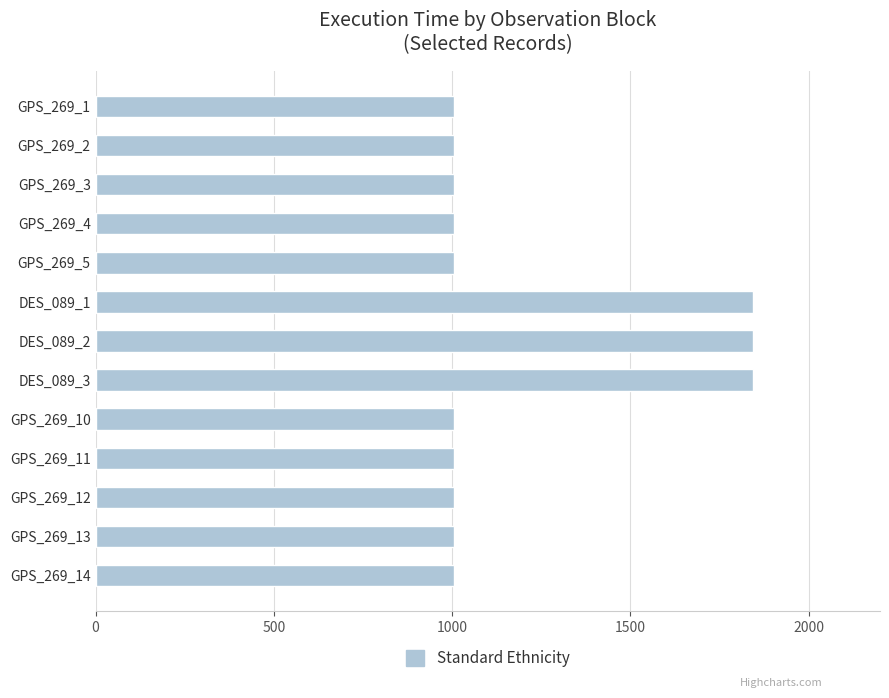

What is the difference between the maximum and minimum values?

840